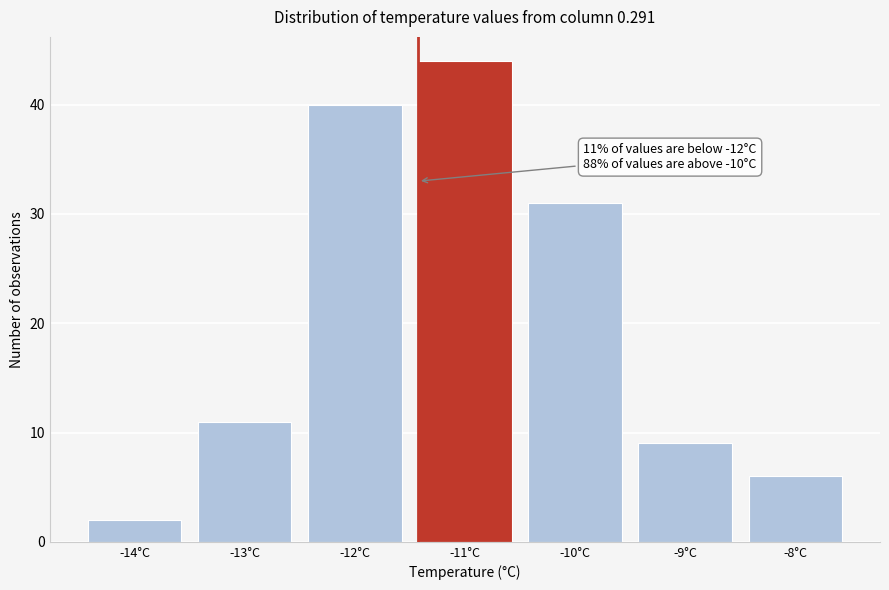

Reading left to right, extract all data points from this chart.

2	11	40	44	31	9	6